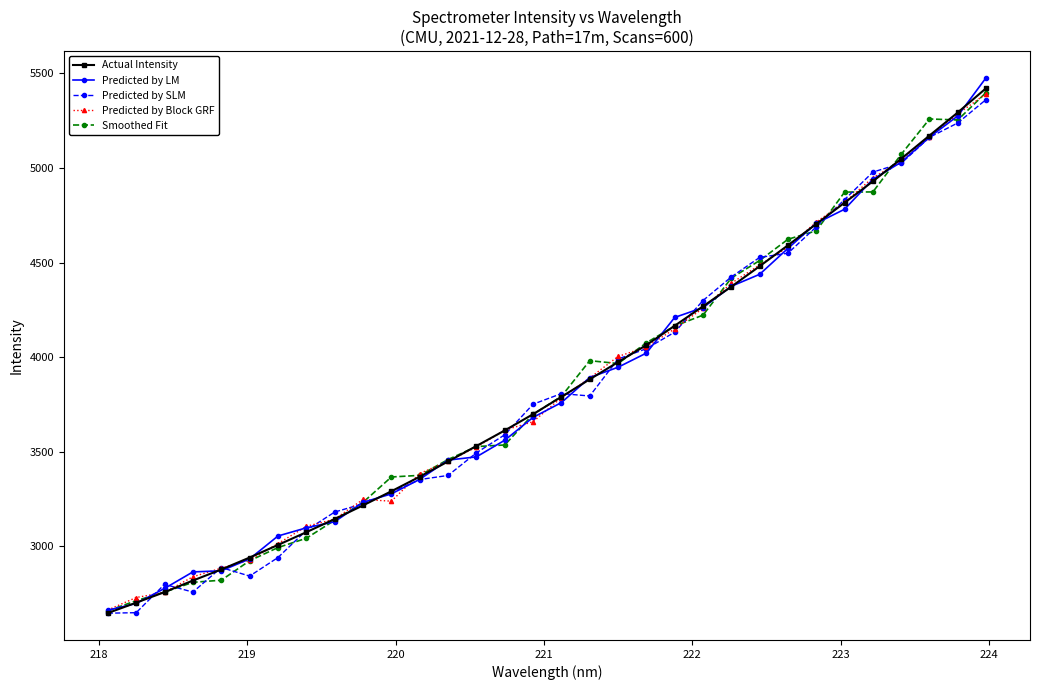

What is the highest value of the Predicted by LM series?

5477.7